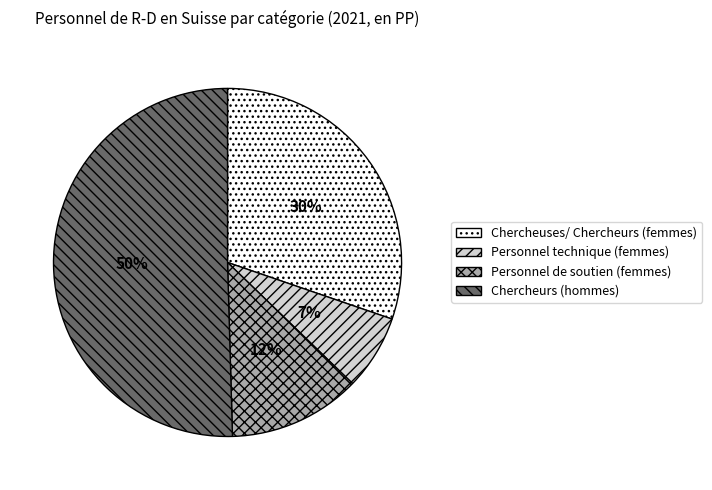

What percentage is the Chercheuses/ Chercheurs (femmes) slice, to the nearest percent?

30%